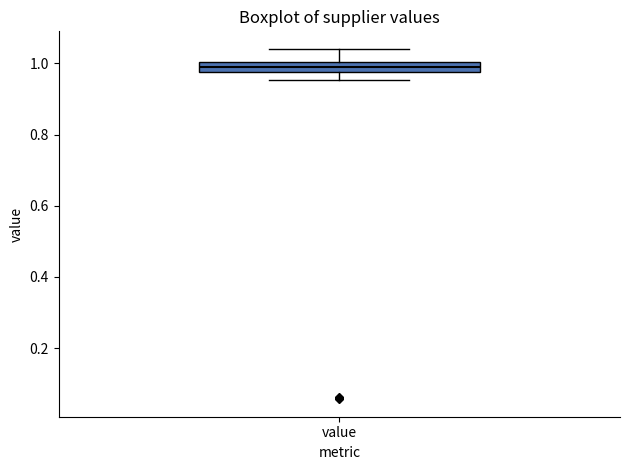

Where does the upper whisker of the box for value end on the y-axis? The values are not printed on the chart, so give them approximately, as read against the axis.

1.04